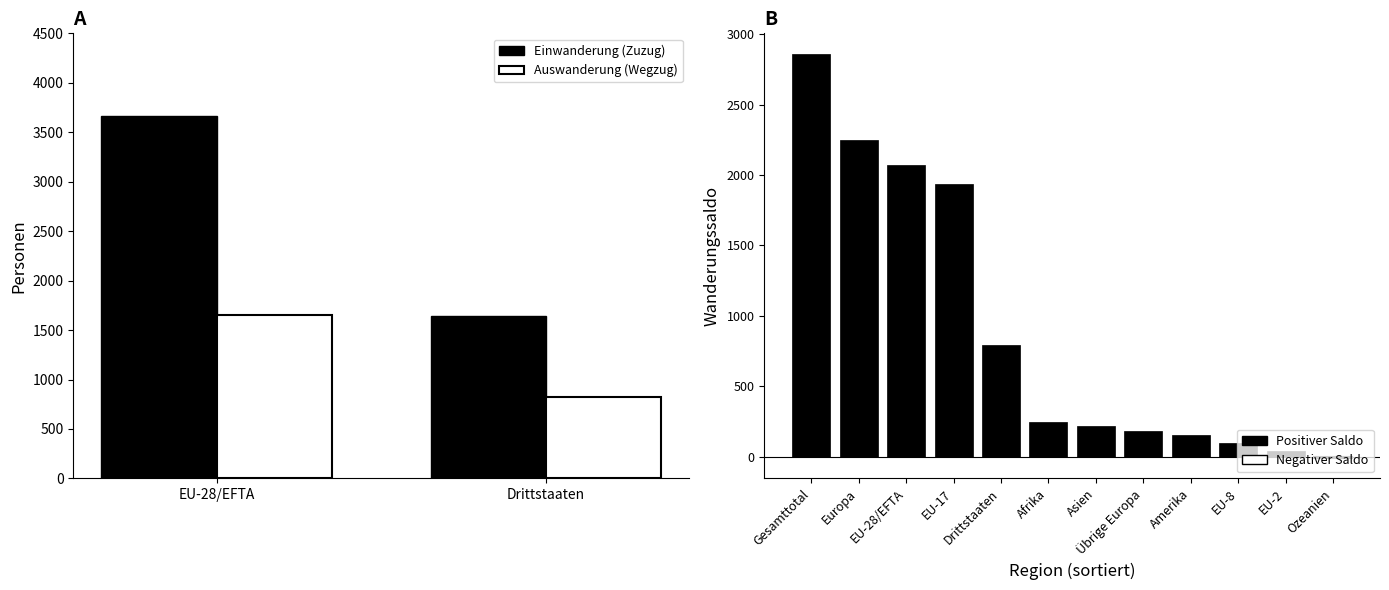

Between EU-28/EFTA and Drittstaaten, which series saw the biggest shift?

Einwanderung (Zuzug)